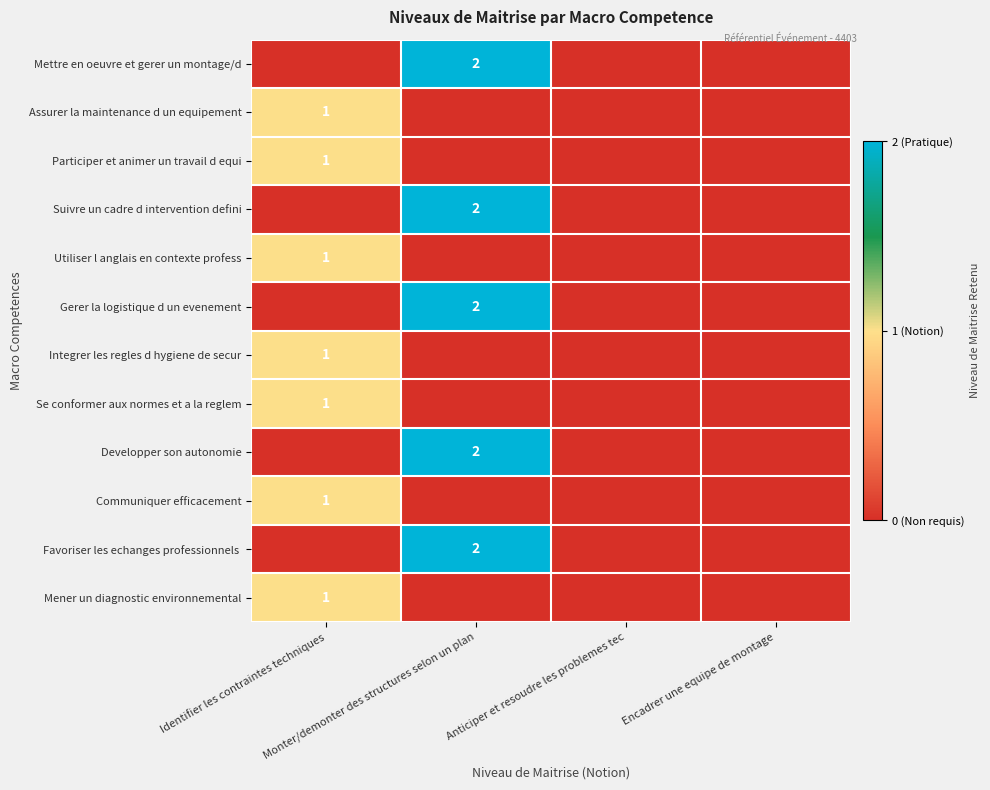

Is it true that Utiliser l anglais en contexte profess equals 0 at Anticiper et resoudre les problemes tec?

True